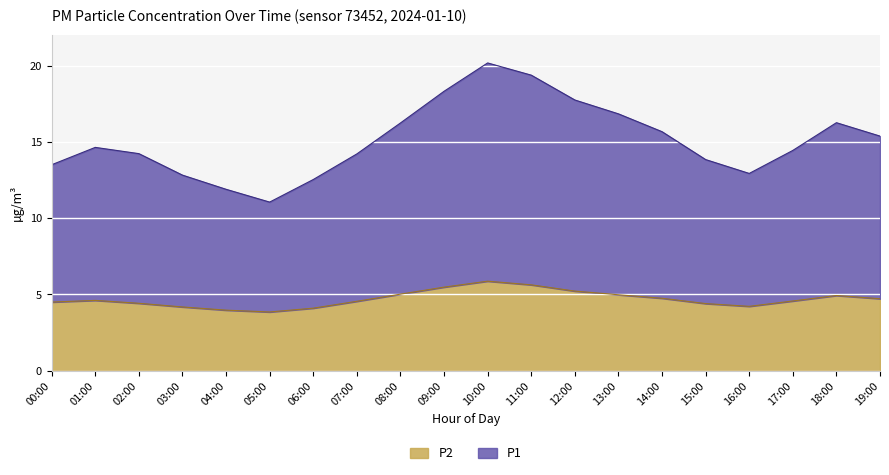

The chart shows a value of 14.5 at 17:00. True or false?

True